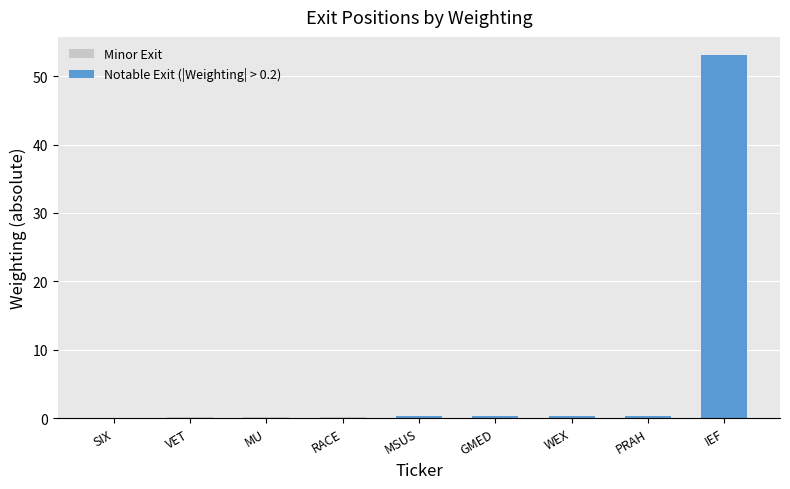

How many categories are shown in the chart?

9